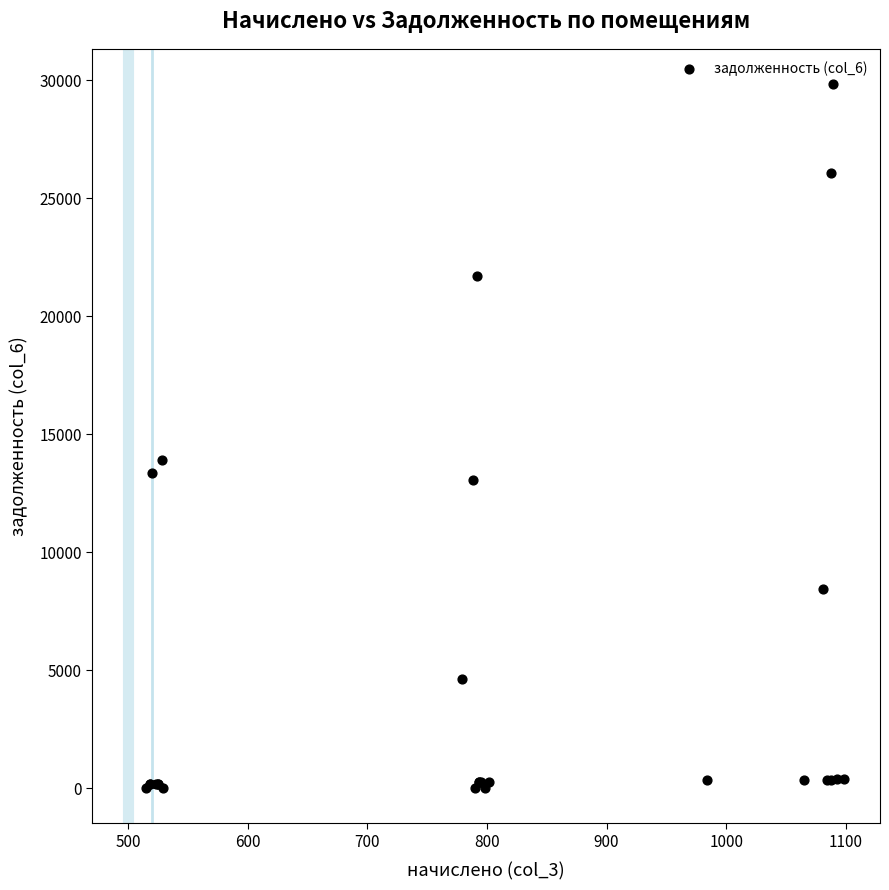

What Y value in the scatter plot is closest to 14922?

13899.9